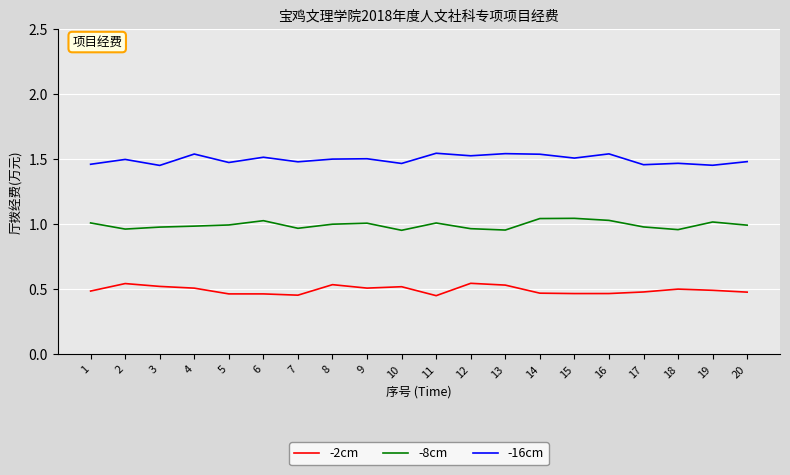

What is the sum of the -16cm values at 18 and 20?

3.0